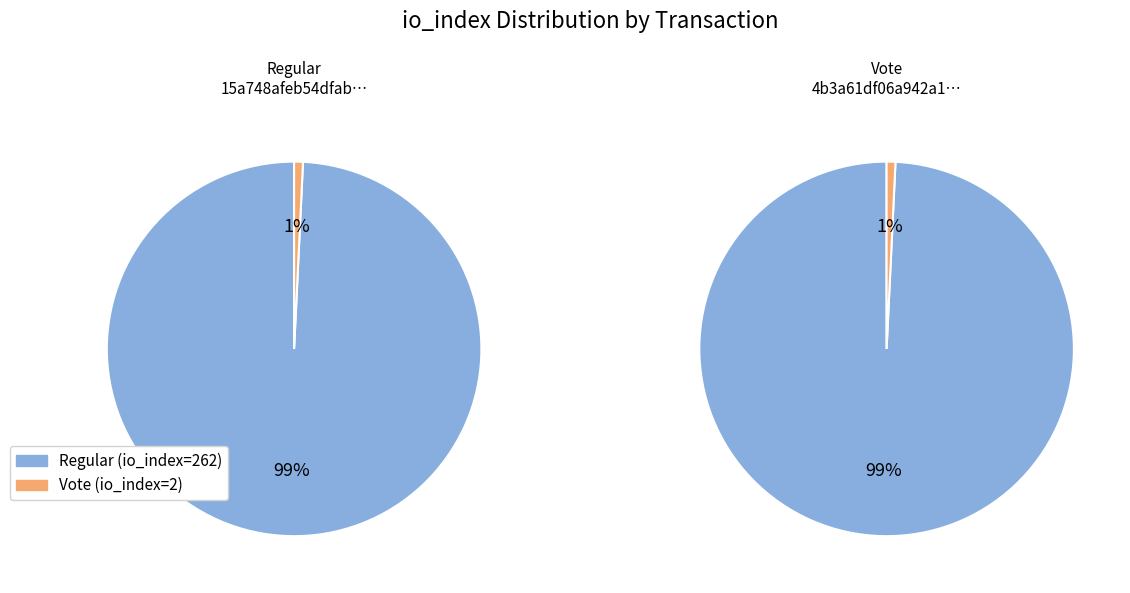

What percentage do Regular (io_index=262) and Vote (io_index=2) together represent?

100.0%